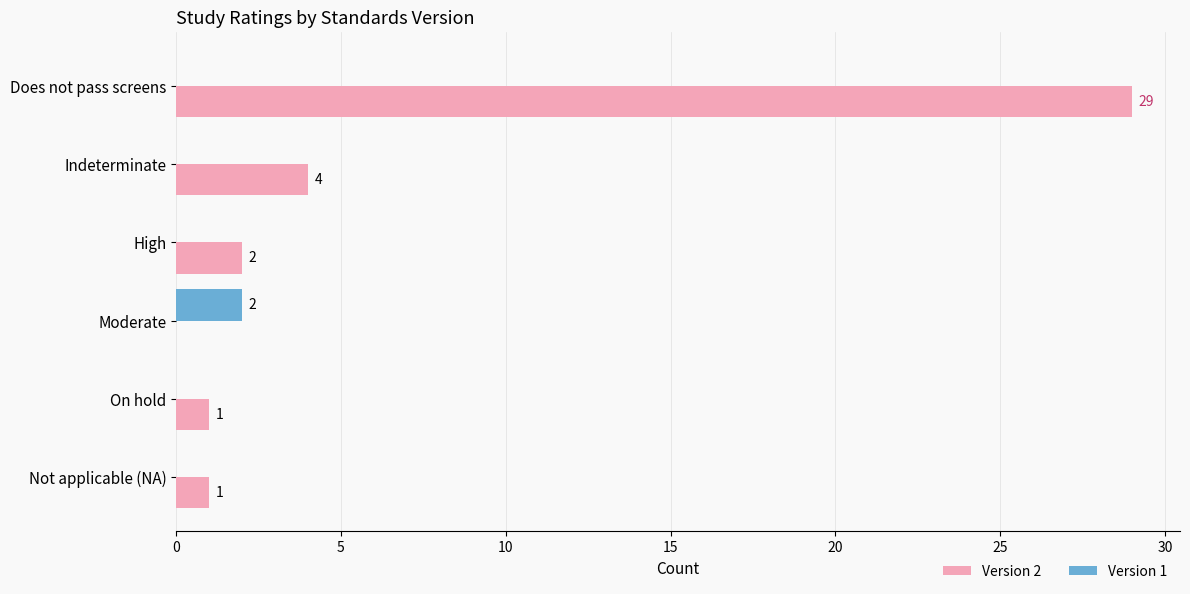

At which label does Version 2 reach its peak?

Does not pass screens